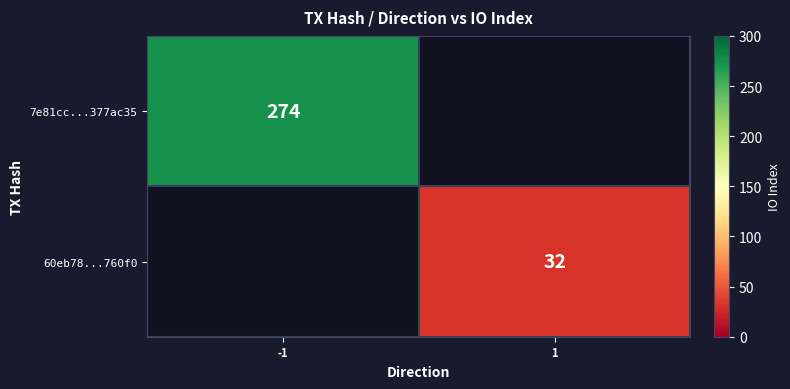

The value of 7e81cc...377ac35 at -1 is 153. True or false?

False